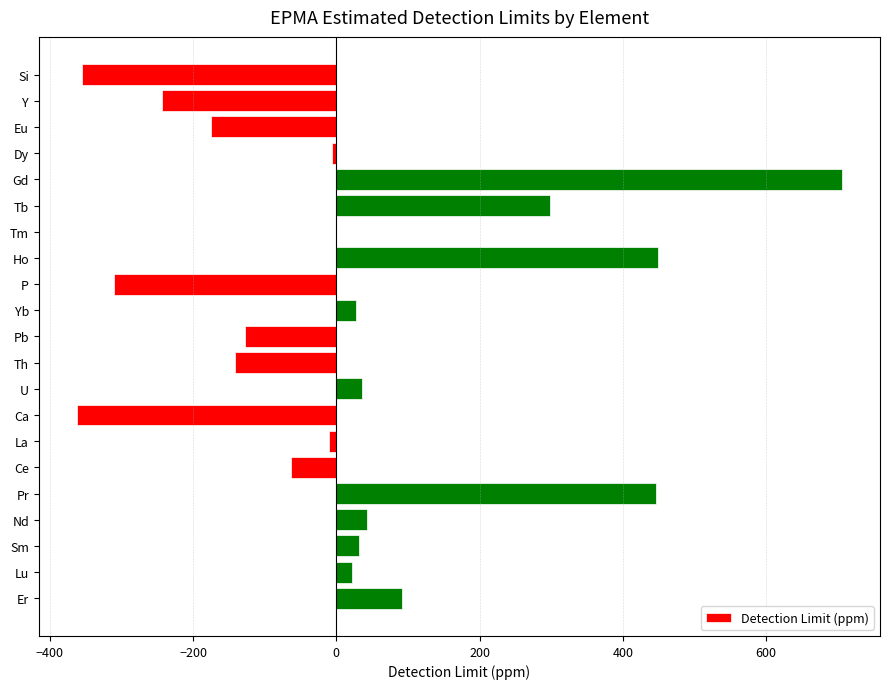

How many distinct data groups are displayed?

1